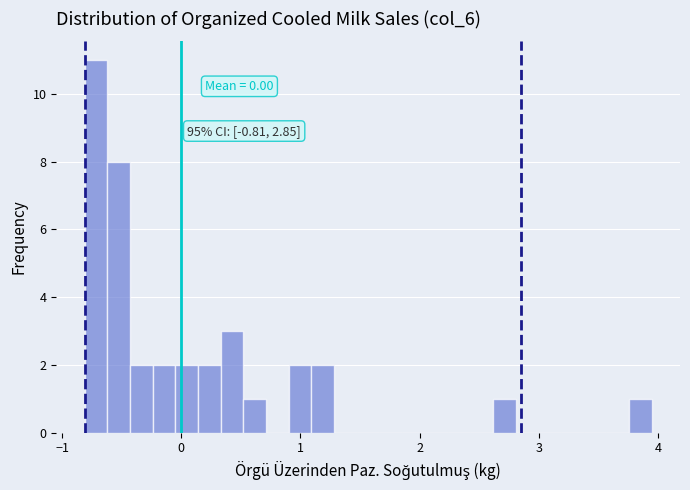

Around what value on the x-axis is the tallest bar? Give the approximate position of its centre, as read against the axis.

-0.7